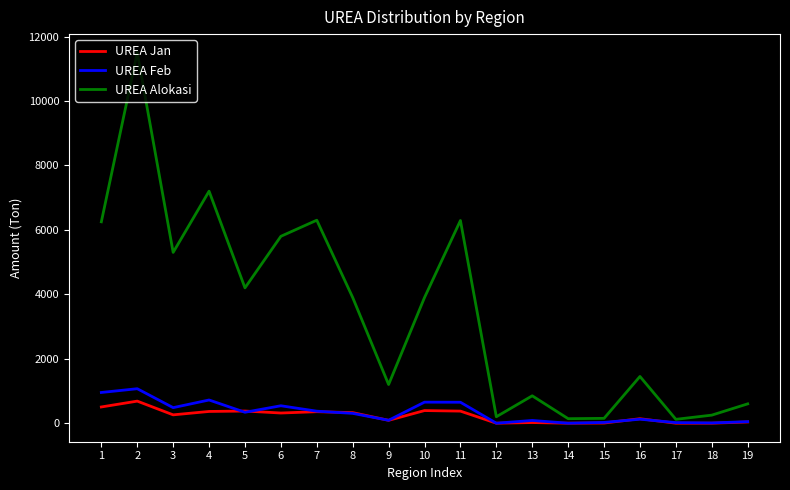

Count the number of categories in the chart.

19